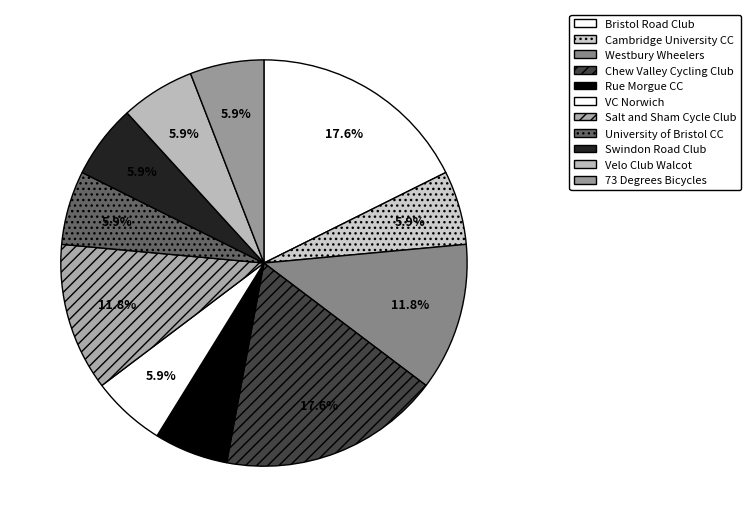

To the nearest percent, what is the difference between the largest and smallest slice percentages?

12%